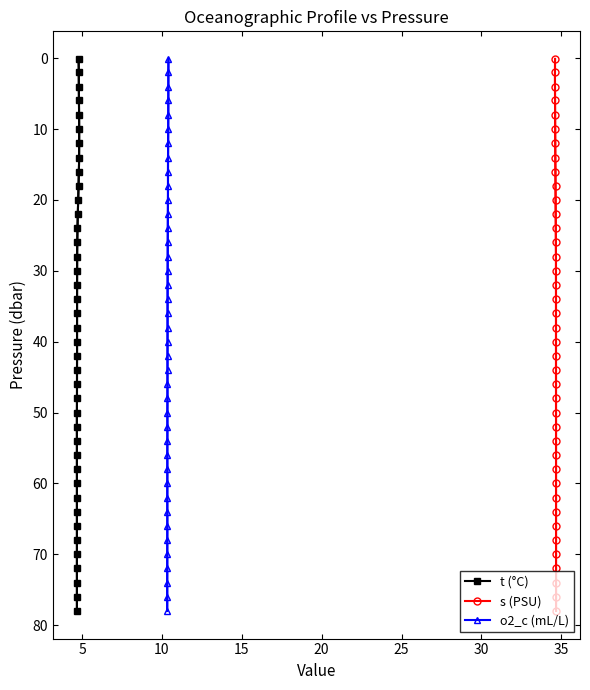

What is the value of the o2_c (mL/L) point at the 39th from the left?

2.0